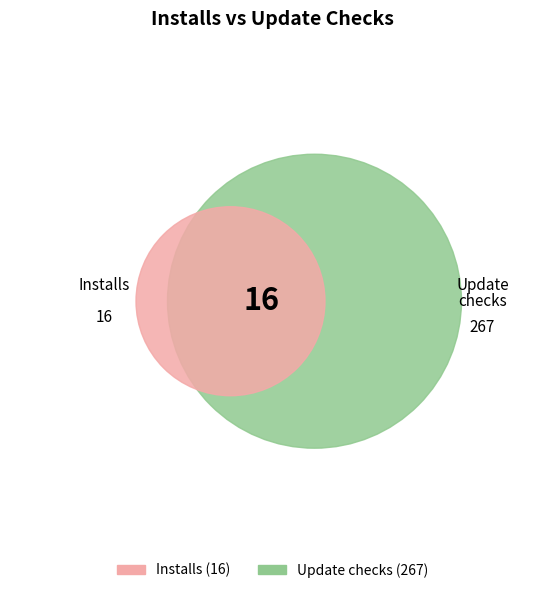

The 2016-07-02 slice represents 1% of the pie. True or false?

False